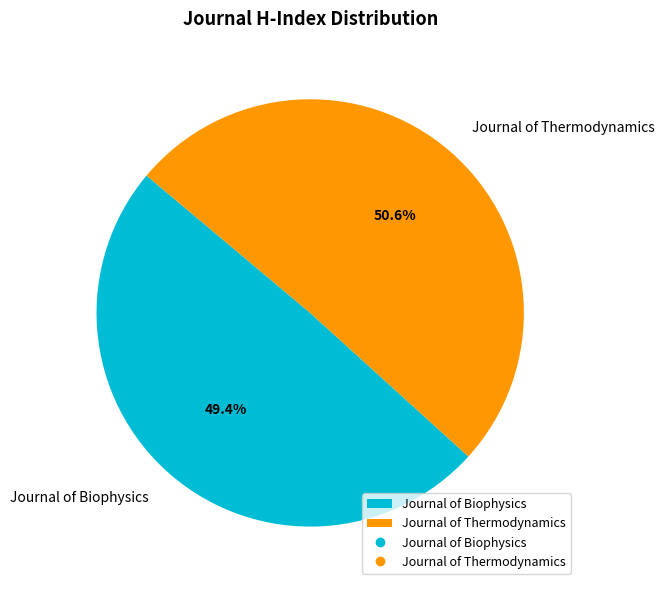

True or false: Journal of Biophysics accounts for 49% of the total.

True